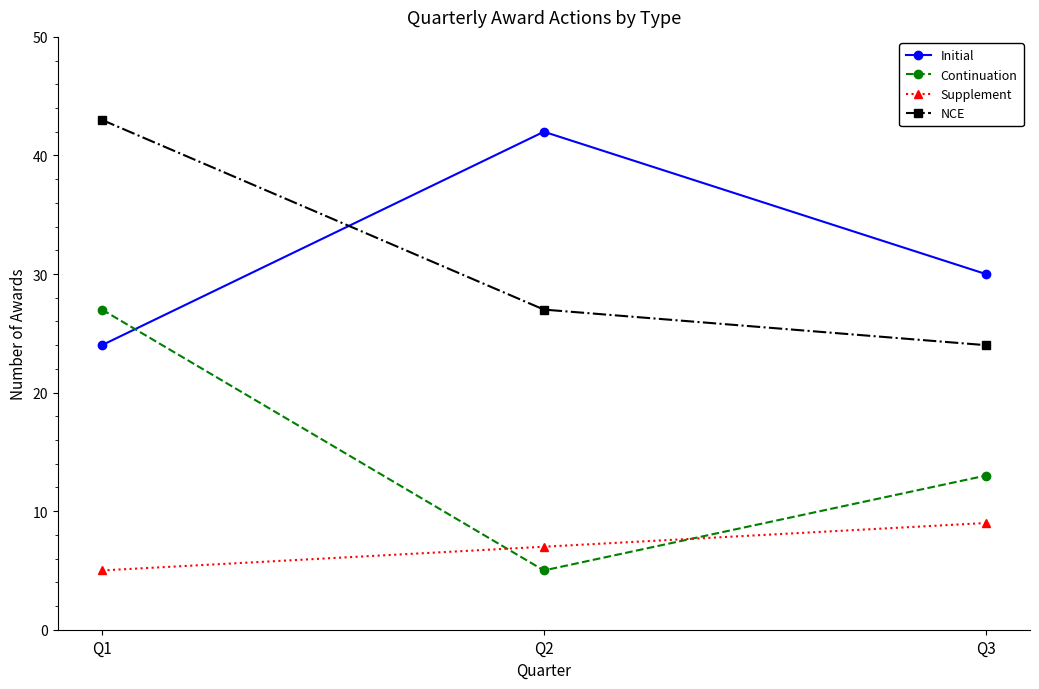

Read the Continuation value at Q3, to the nearest 5.

15